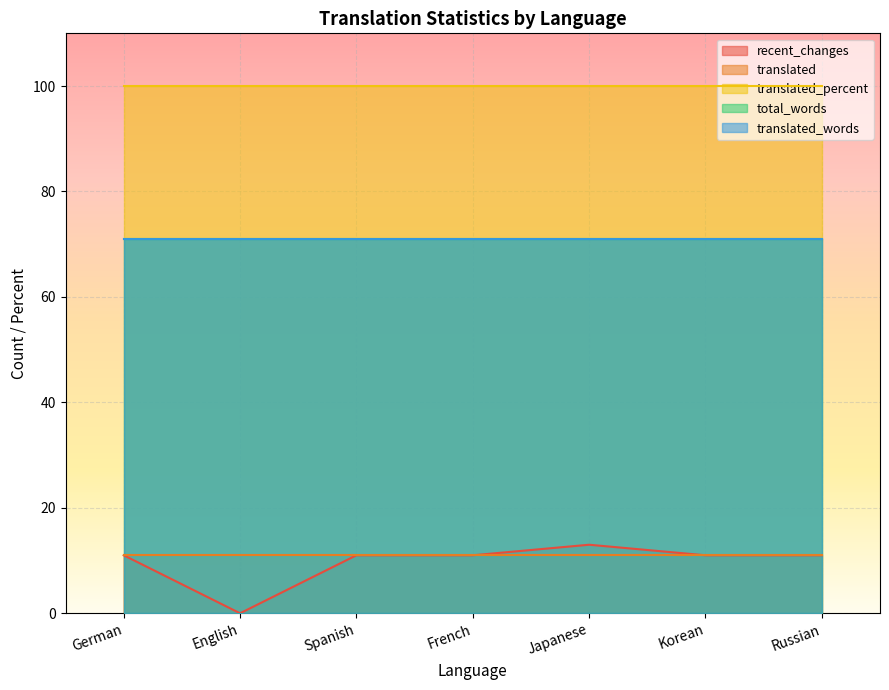

What are all the series names shown in the legend?

recent_changes, translated, translated_percent, total_words, translated_words